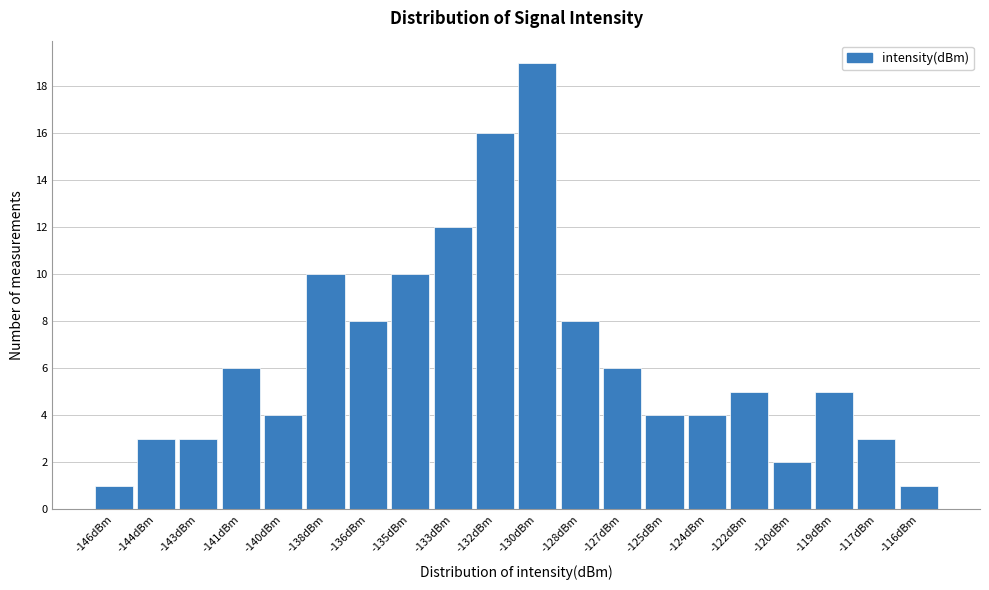

Reading left to right, extract all data points from this chart.

-146dBm=1	-144dBm=3	-143dBm=3	-141dBm=6	-140dBm=4	-138dBm=10	-136dBm=8	-135dBm=10	-133dBm=12	-132dBm=16	-130dBm=19	-128dBm=8	-127dBm=6	-125dBm=4	-124dBm=4	-122dBm=5	-120dBm=2	-119dBm=5	-117dBm=3	-116dBm=1